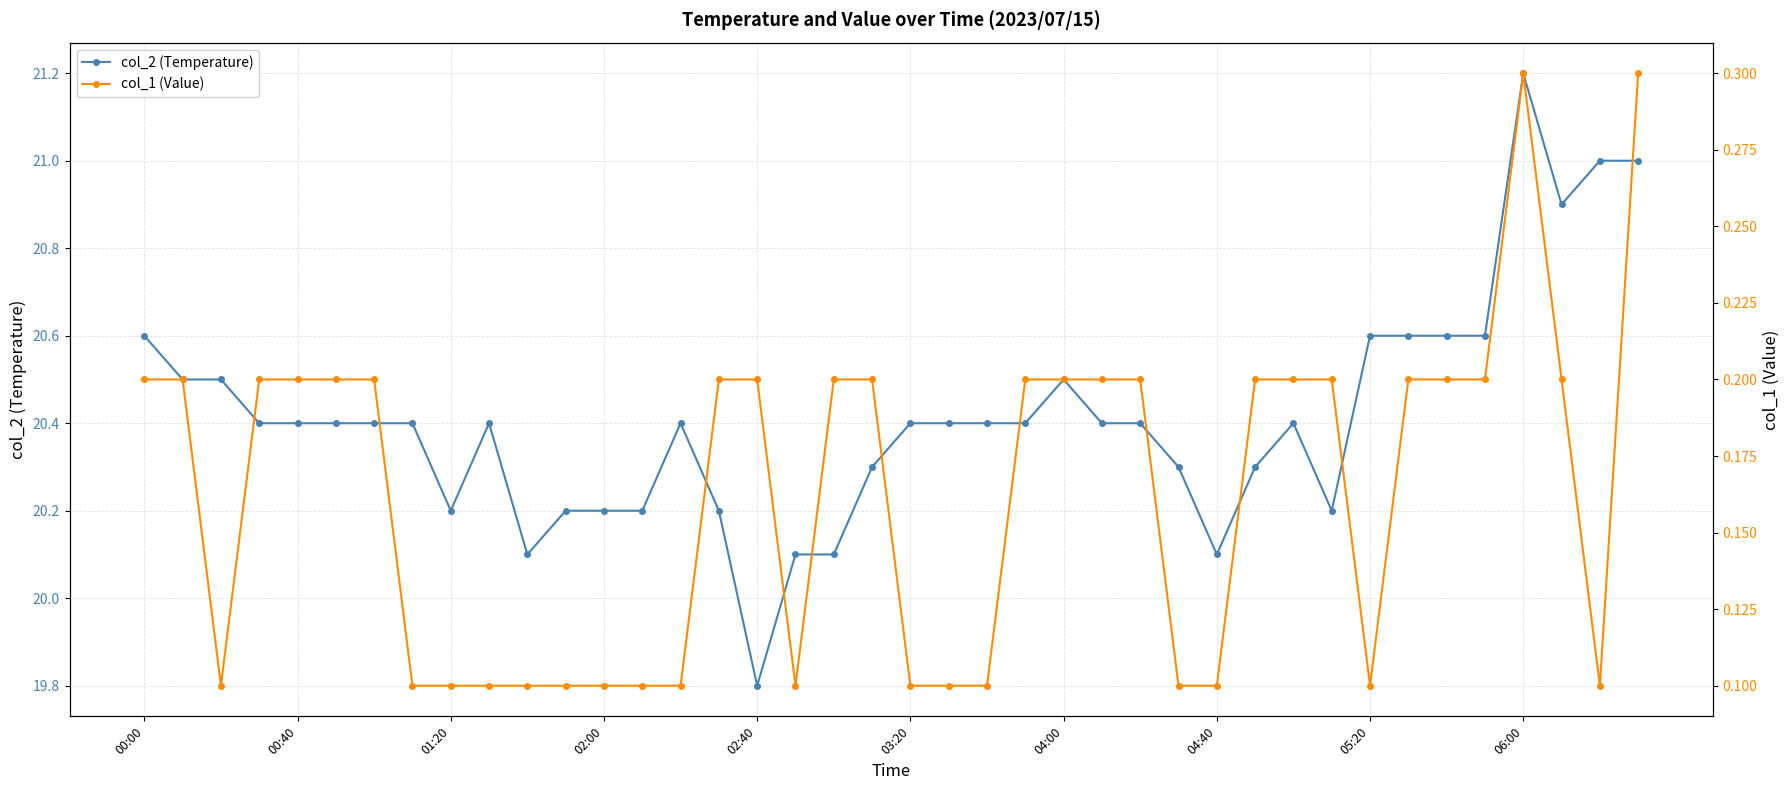

What is the average value of the col_1 (Value) series?

0.2